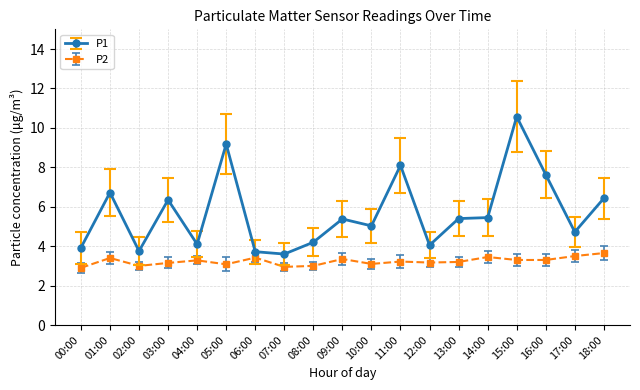

At which category does P2 reach its first local peak?

01:00